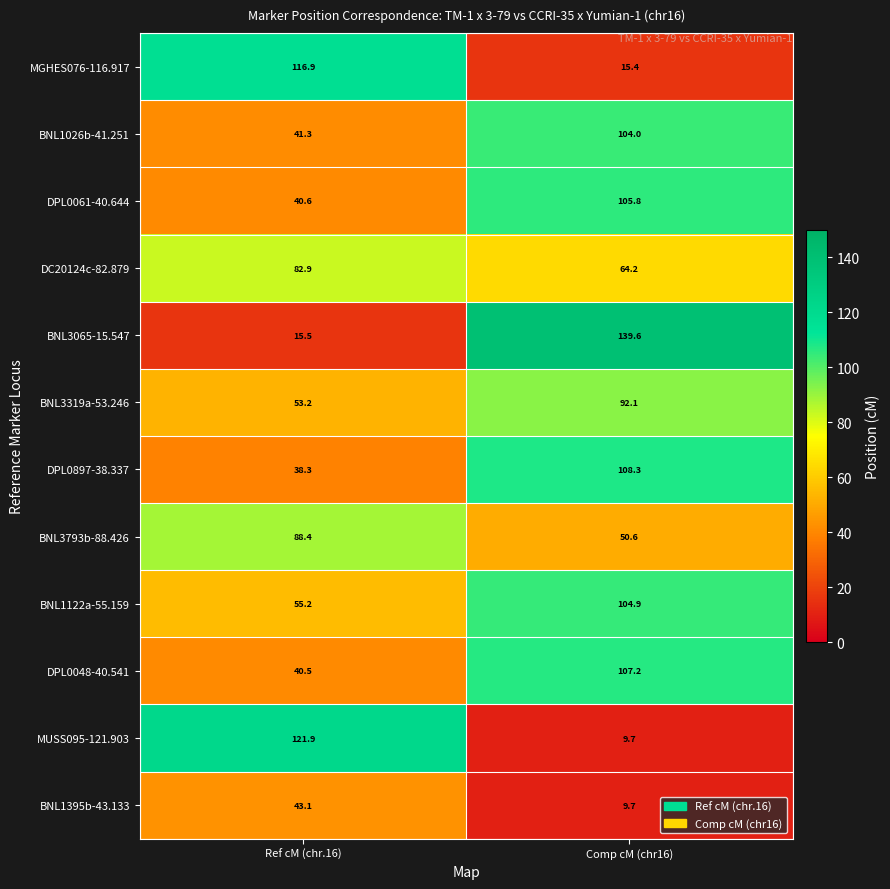

Which series has the widest spread of values?

BNL3065-15.547